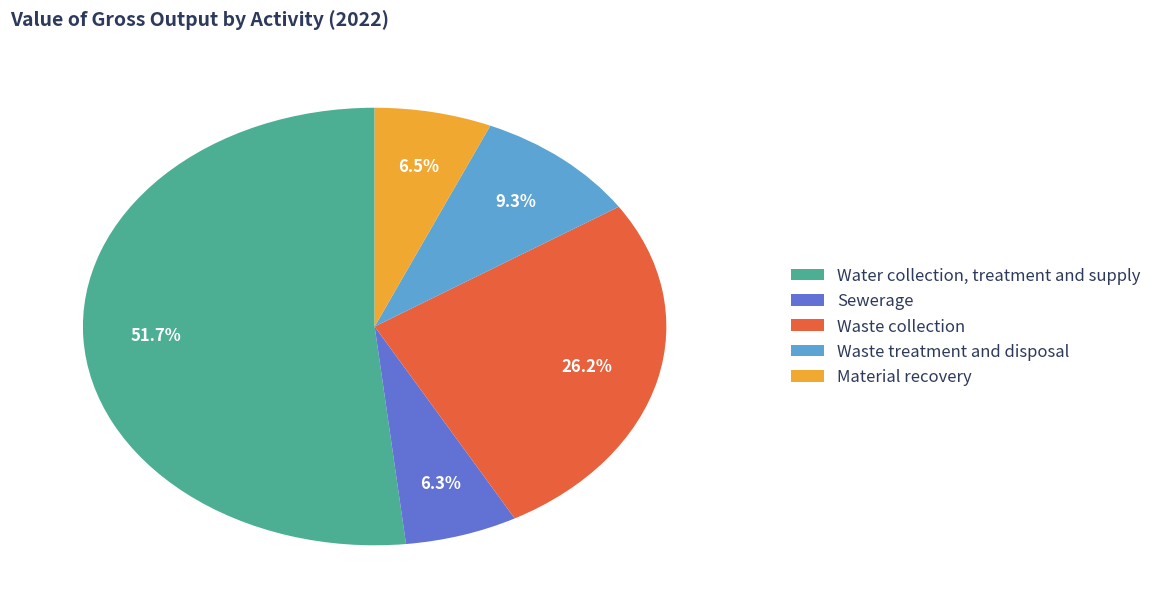

True or false: Material recovery accounts for 12% of the total.

False